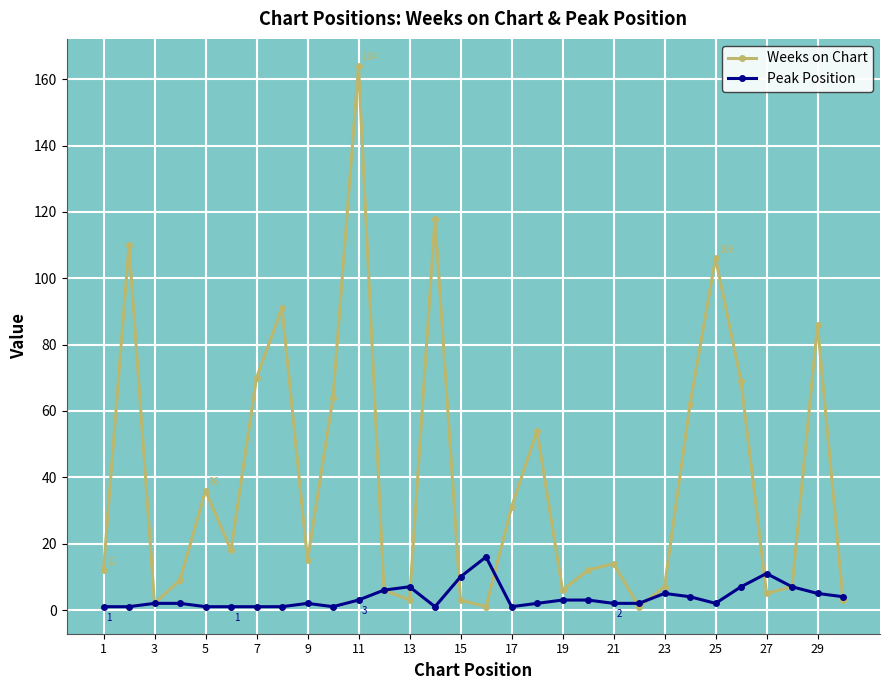

What are all the series names shown in the legend?

Weeks on Chart, Peak Position